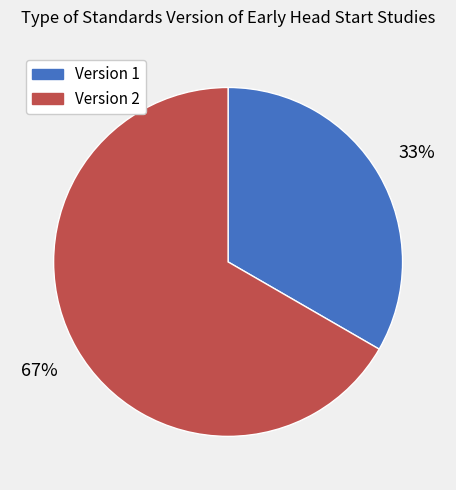

True or false: Version 1 accounts for 23% of the total.

False